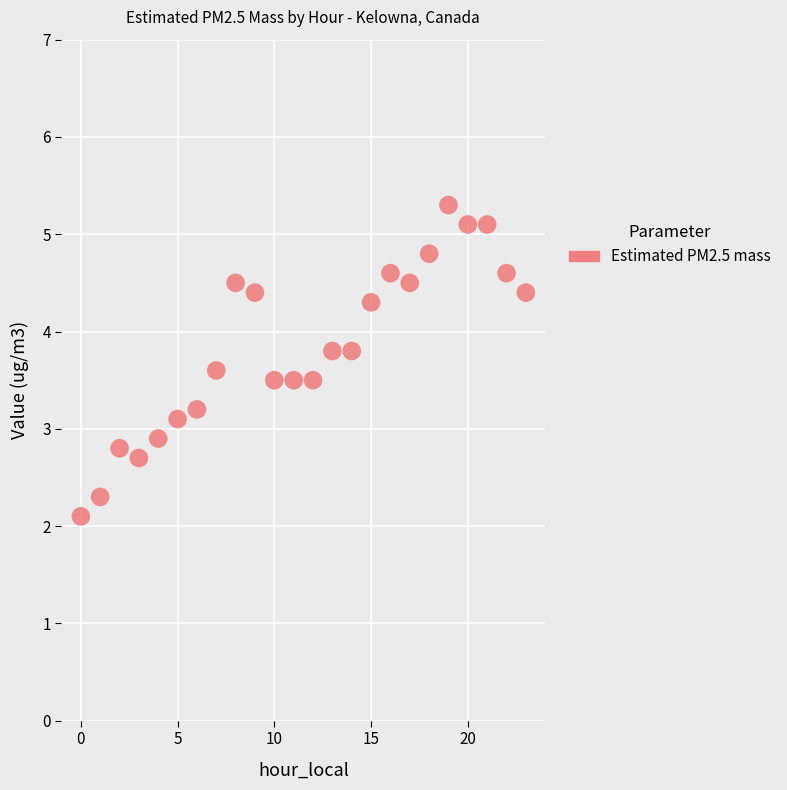

What is the range of Y values (max minus min)?

3.2